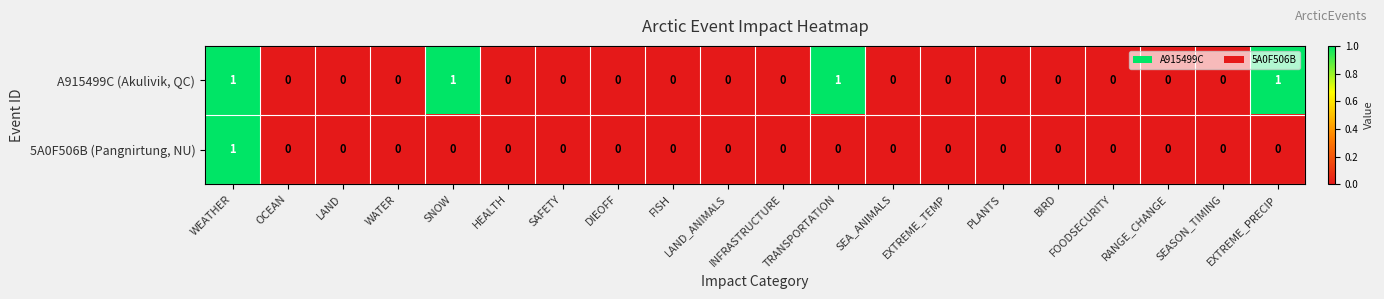

At which category is the sum across all series the highest?

WEATHER